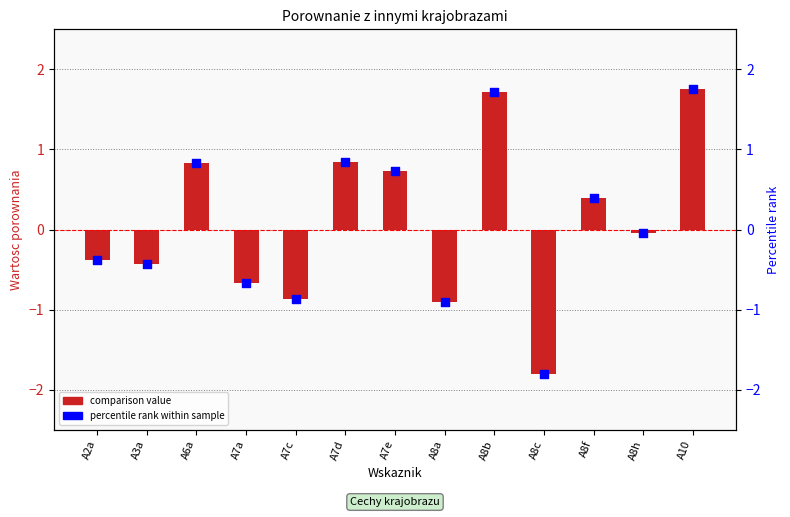

Which series has the largest Y range (max minus min)?

comparison value